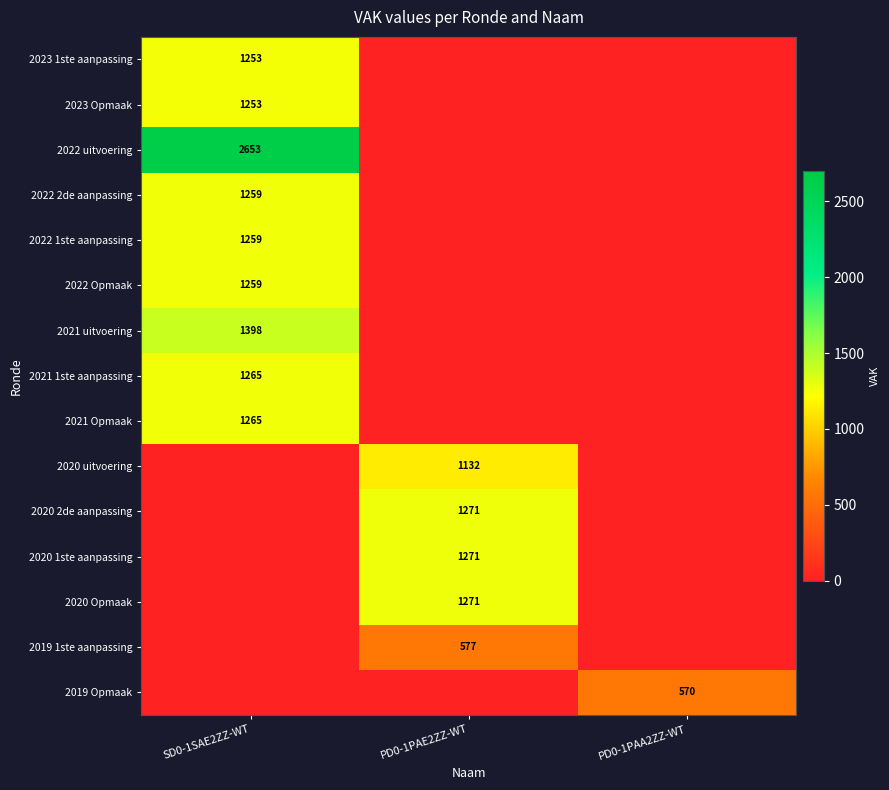

Is it true that 2023 Opmaak equals 1253 at SD0-1SAE2ZZ-WT?

True